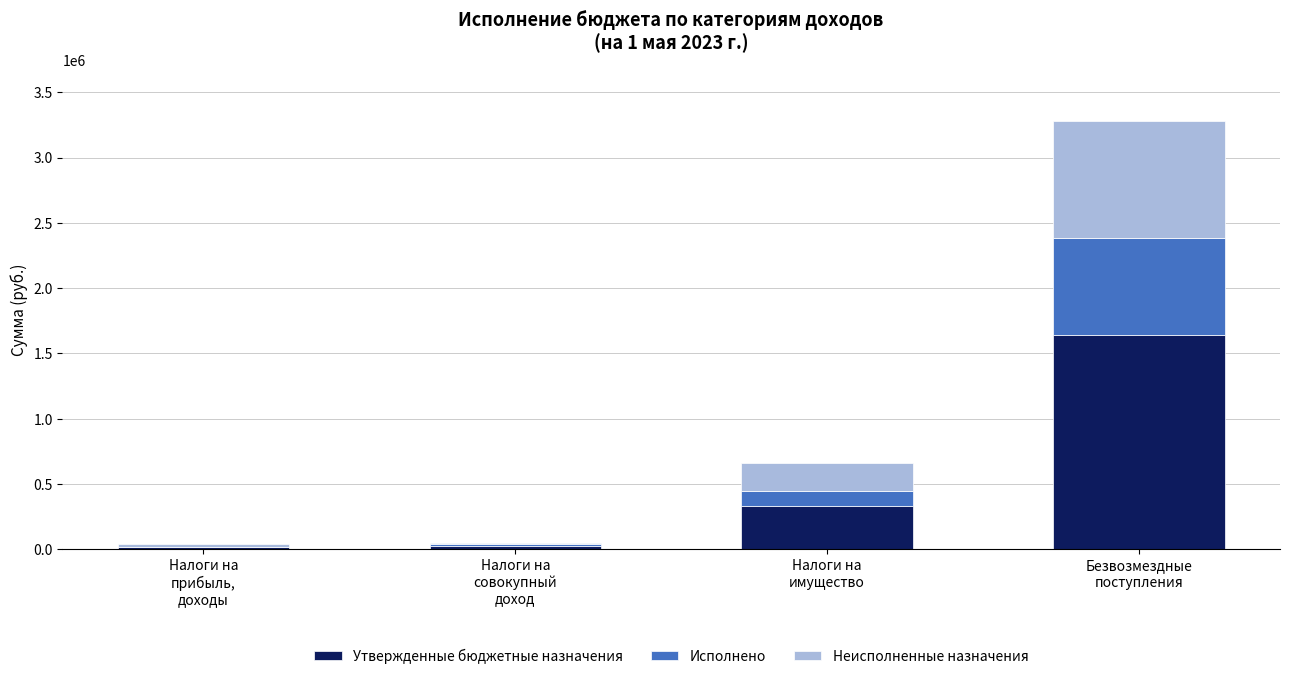

What is the highest value of the Утвержденные бюджетные назначения series?

1640500.0